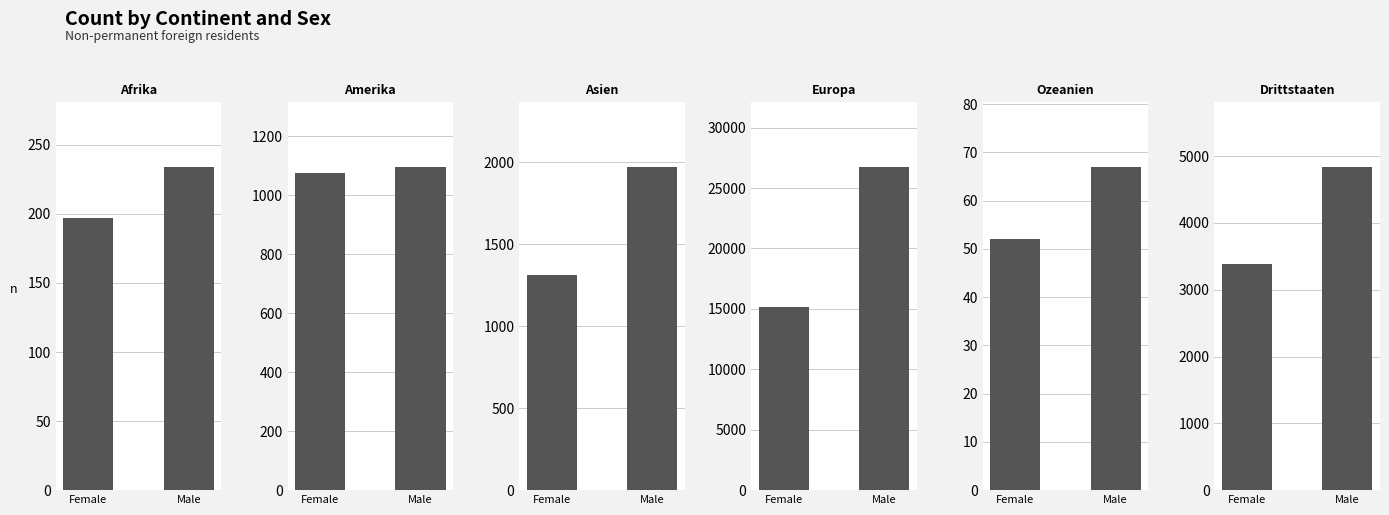

What is the sum of all Male values?

34953